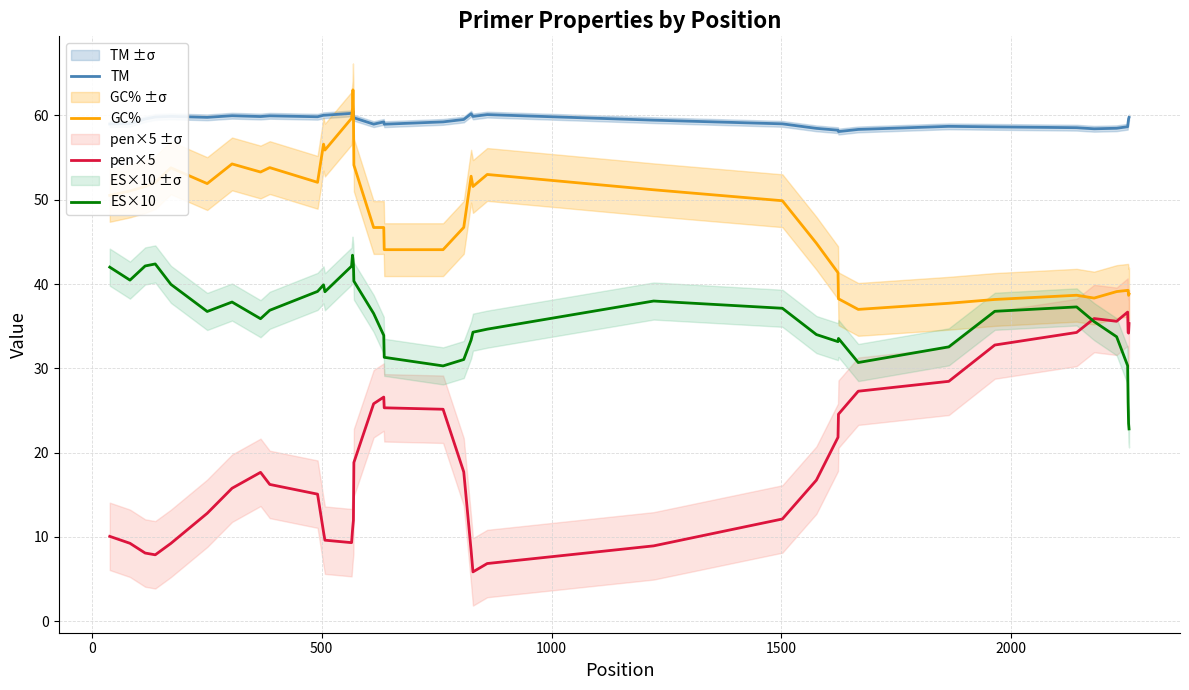

True or false: ES×10 has more than 1 points higher than both neighbors.

True